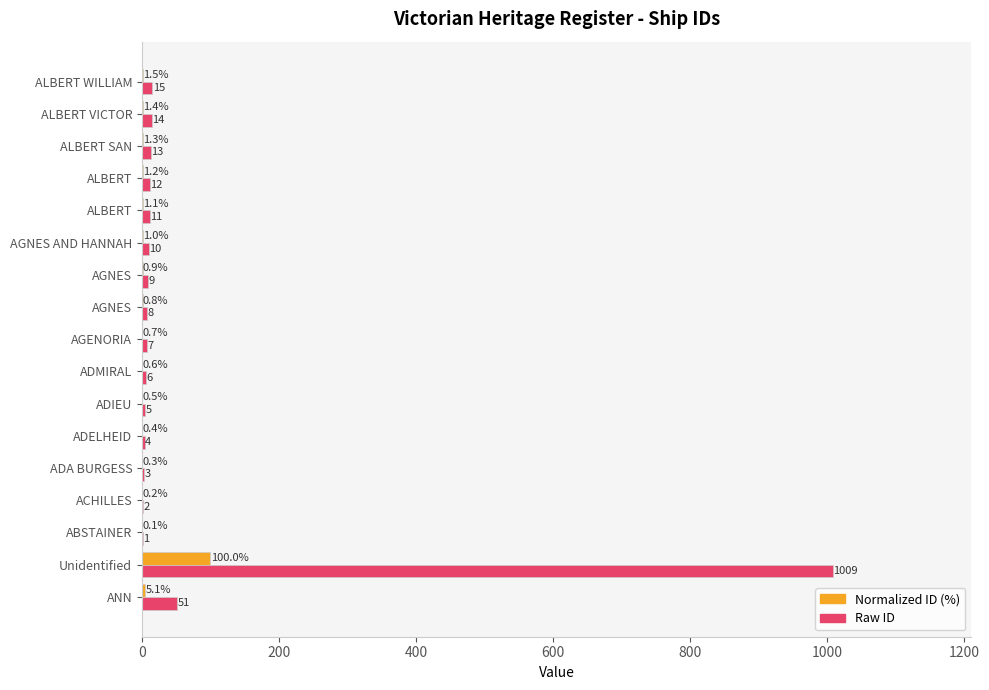

What is the value of the Normalized ID (%) bar at the 13th from the left?

1.1